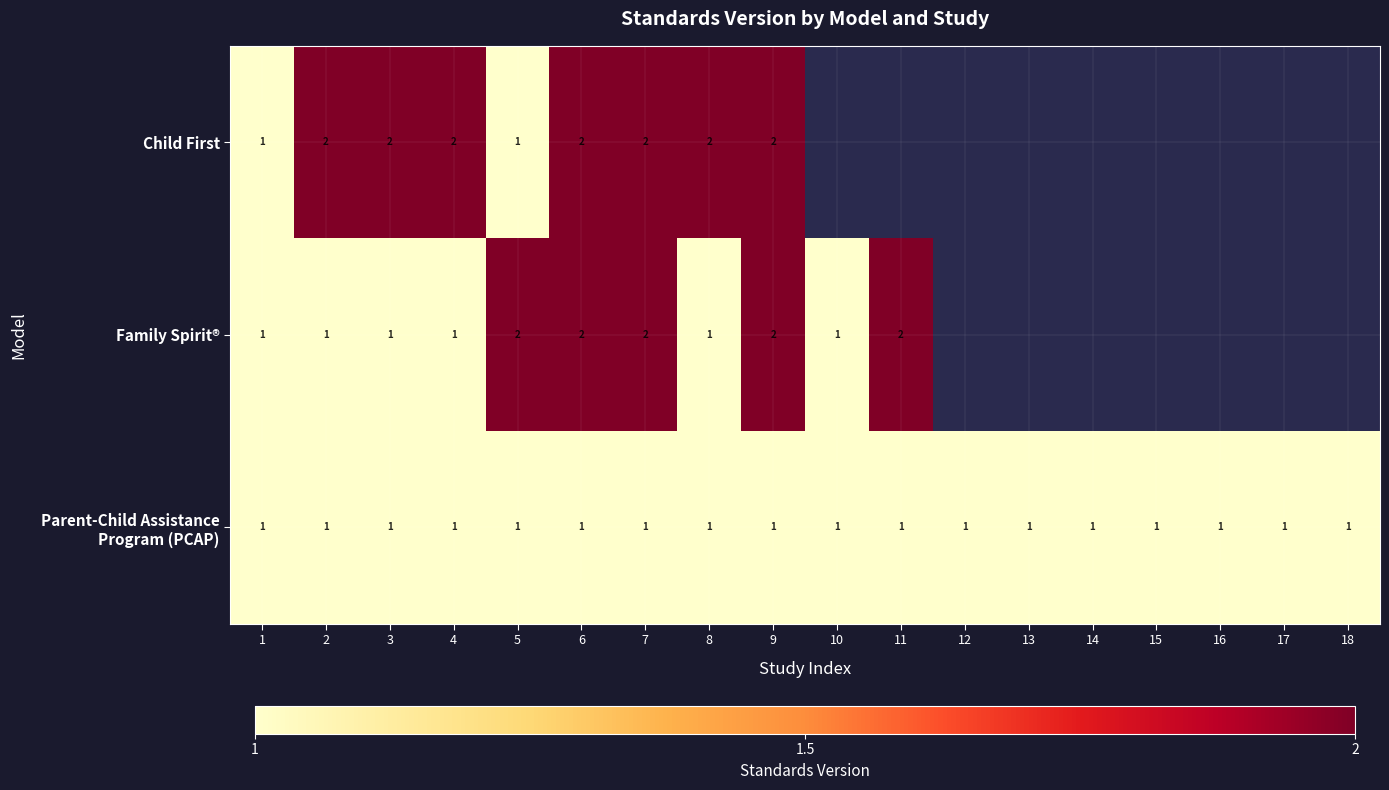

How many data points does each series have?

18